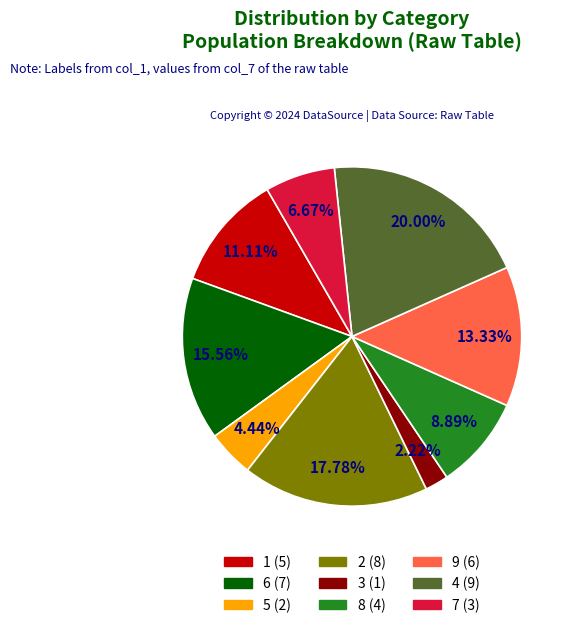

Which category has the biggest portion of the pie?

4